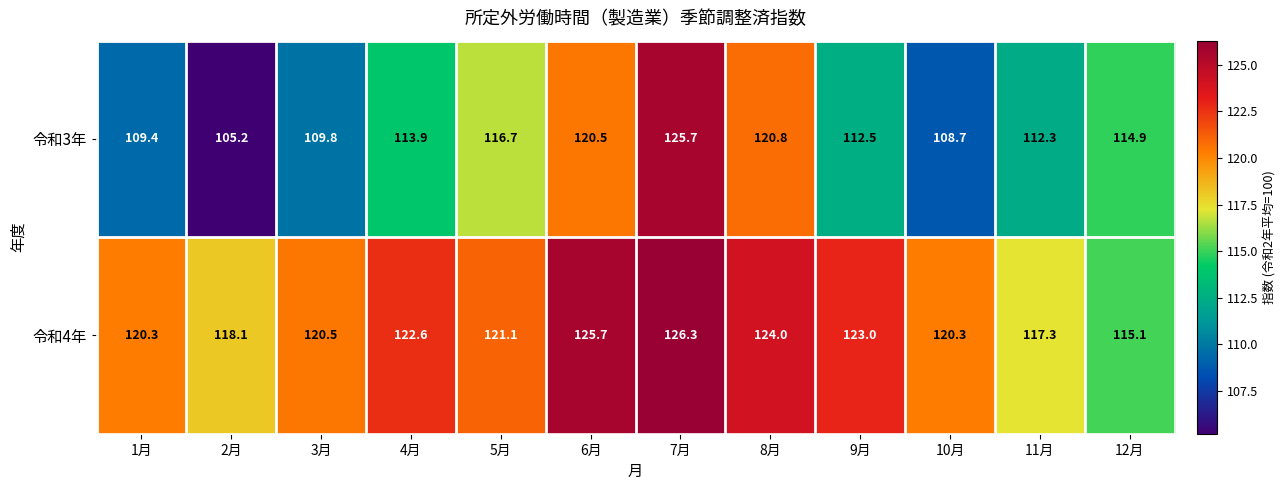

What is the approximate value of 令和4年 at 1月?

120.3